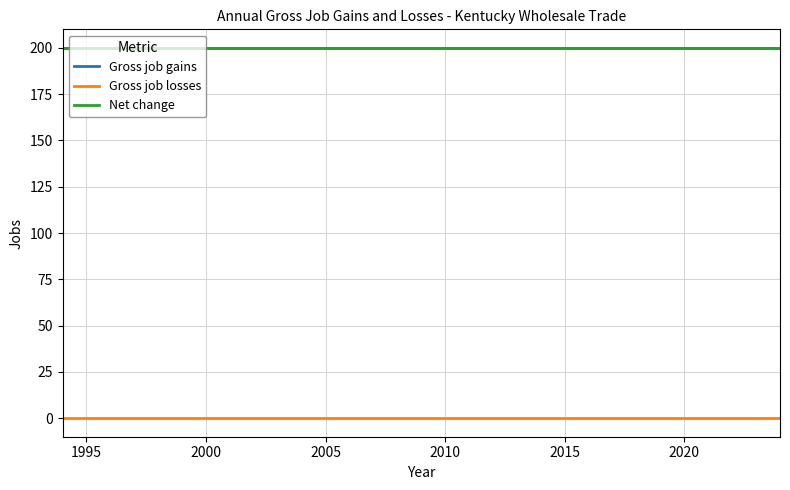

Does the chart have visible grid lines?

Yes